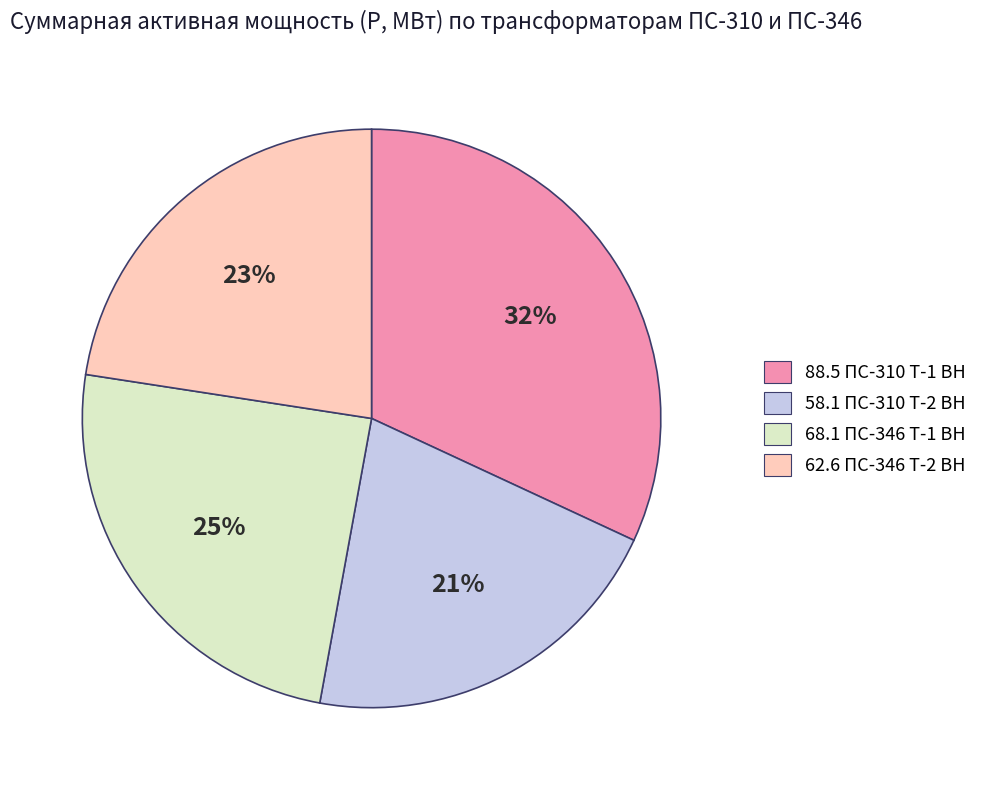

Is there a majority slice in this chart?

No